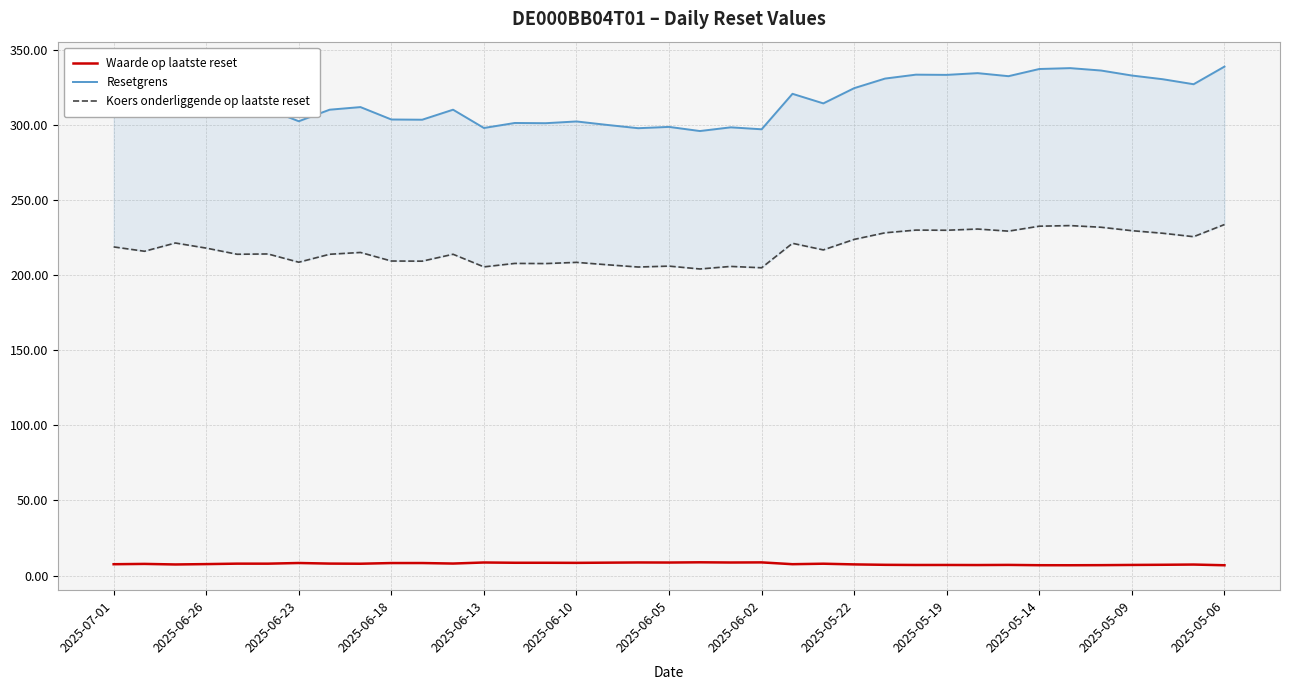

Which series has the largest range (max minus min)?

Resetgrens